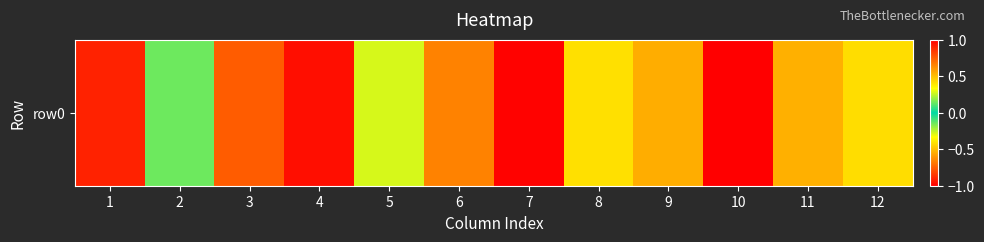

What is the difference between the values at 4 and 6?

1.6